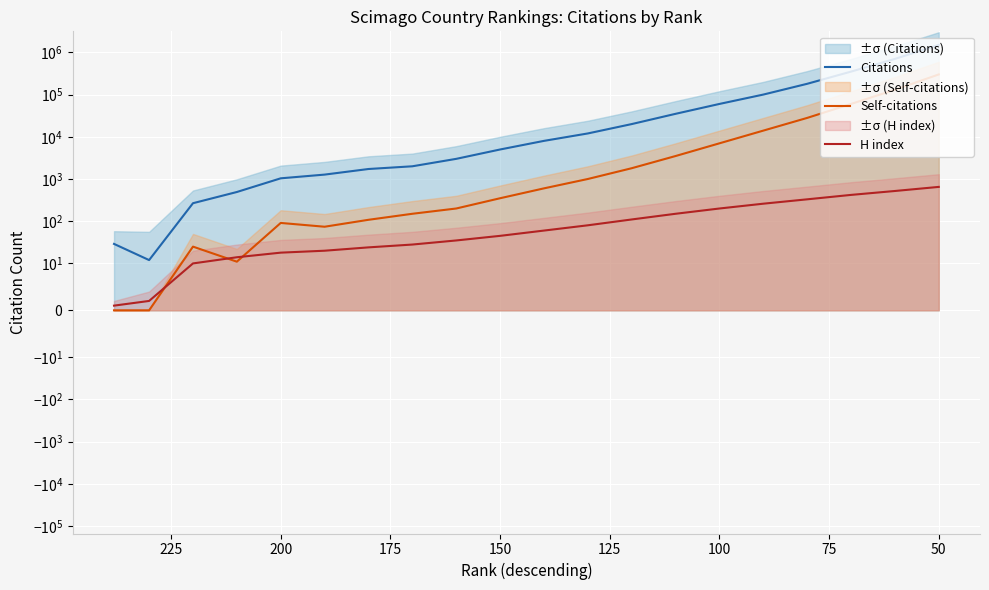

What is the value of the H index point at the 7th from the left?

24